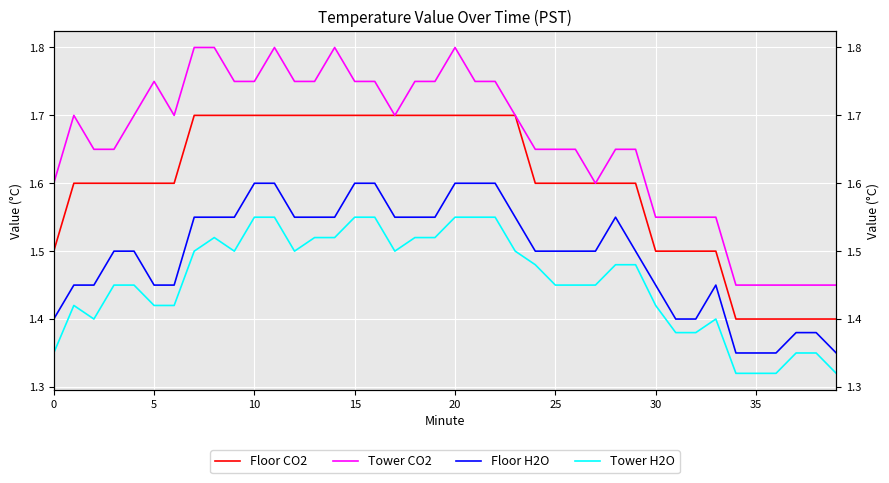

What is the difference between the highest and lowest values at 38?

0.1